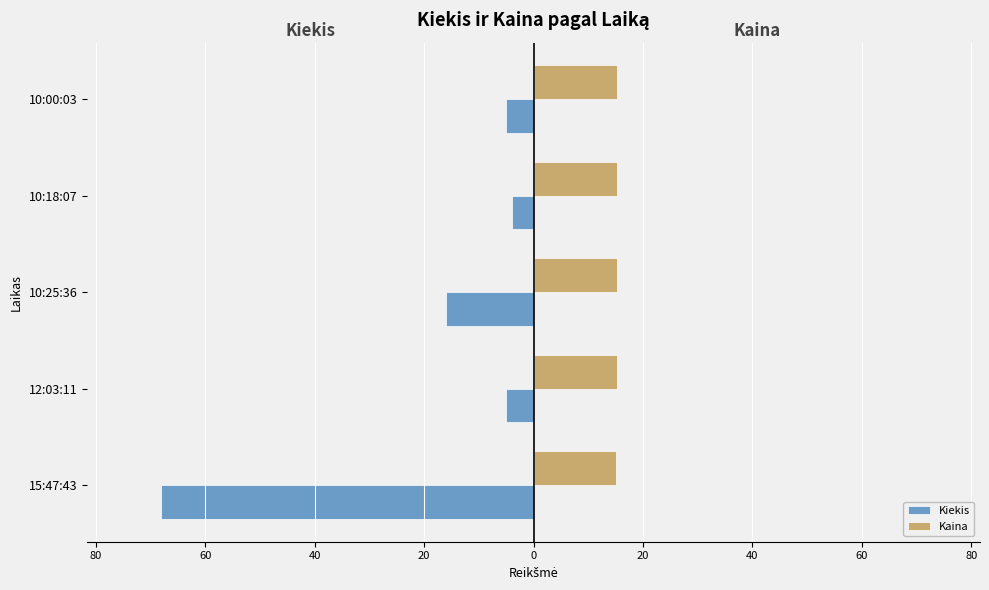

What is the difference between the maximum and minimum values in the Kiekis series?

64.0